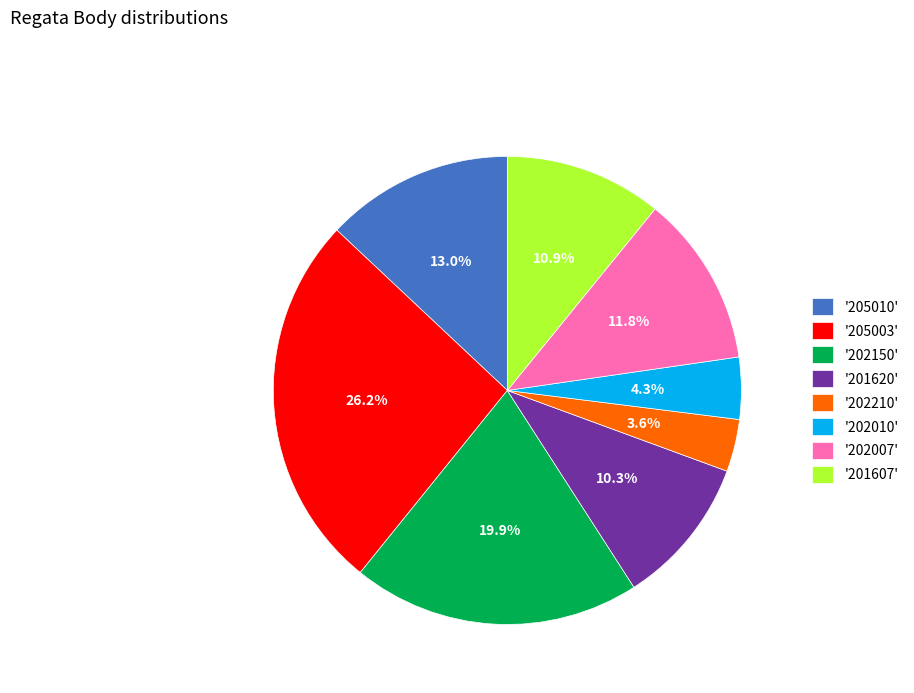

Count the number of slices in the pie.

8